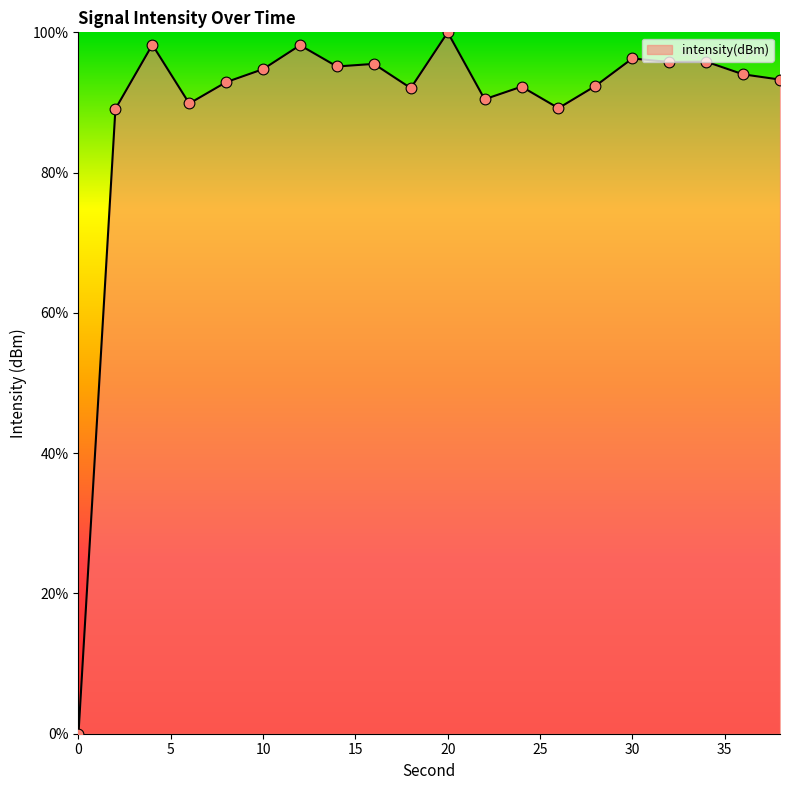

What is the greatest value displayed?

100.0